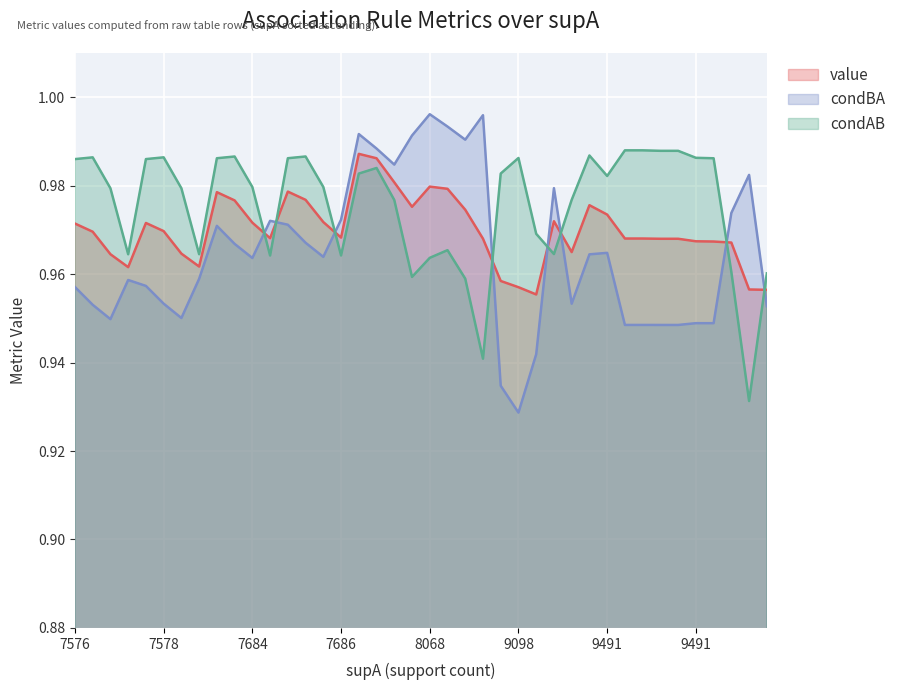

What is the sum of the value values at 29 and 19?

1.9